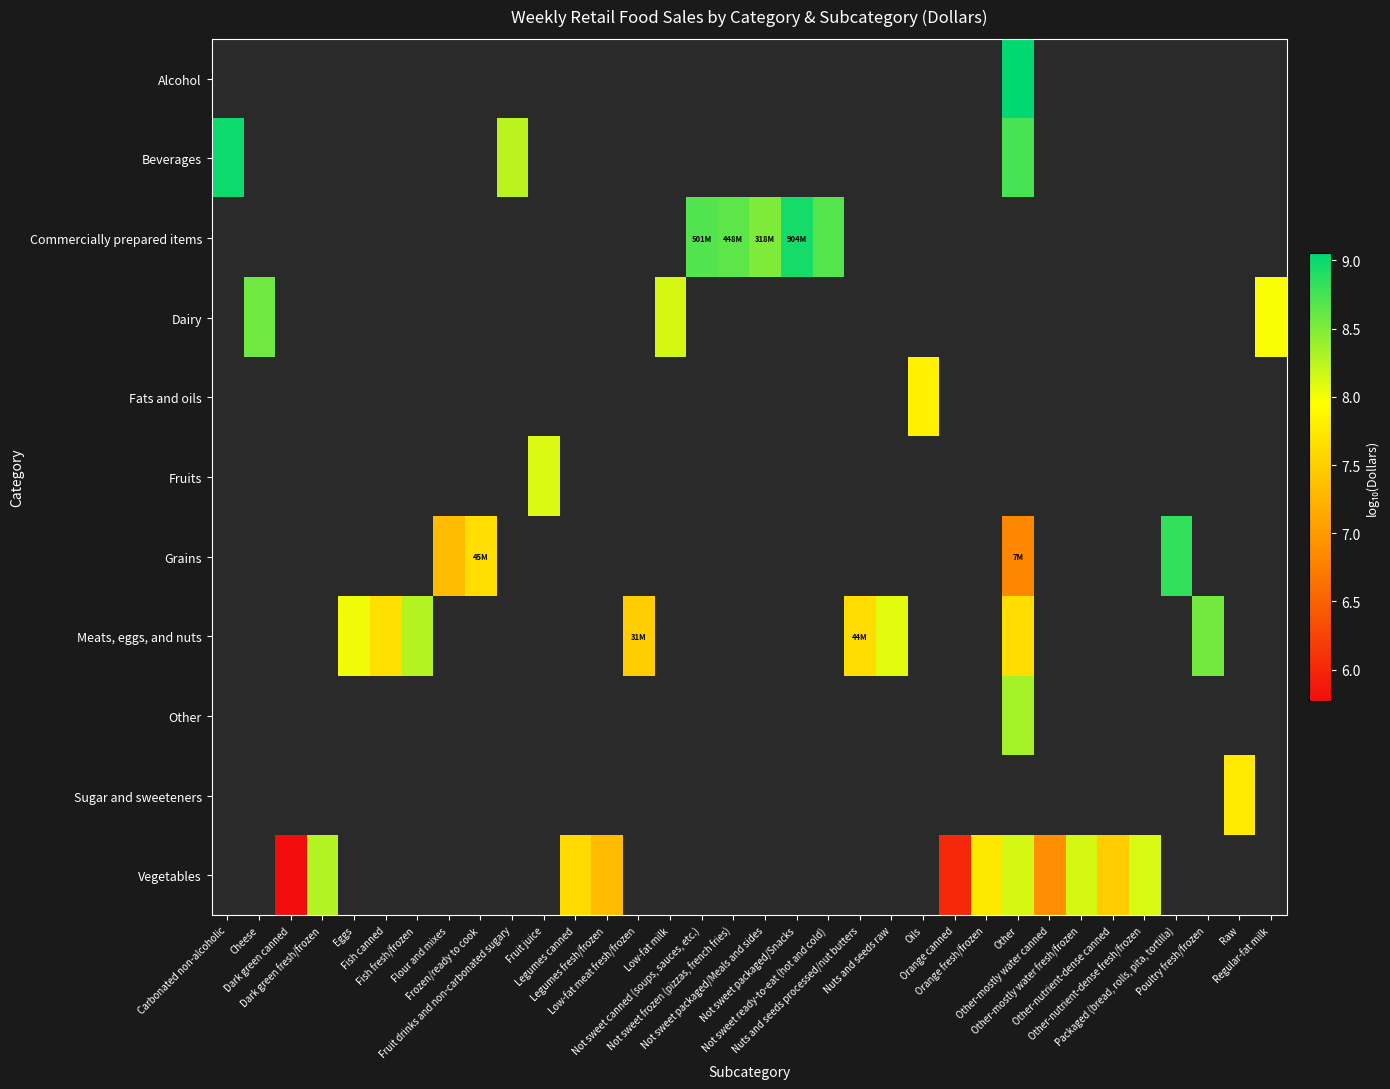

Between Oils and Other, which is larger?

Other